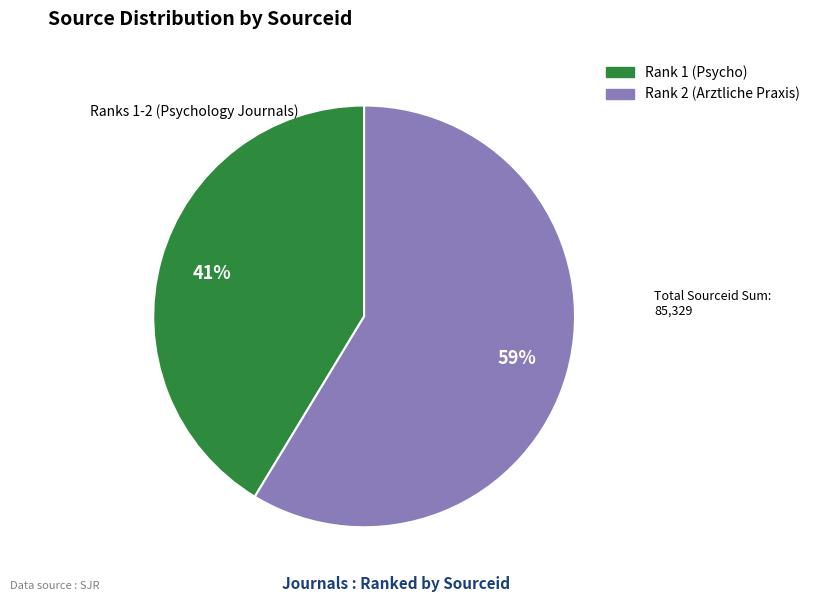

Which category has the smallest portion of the pie?

Rank 1 (Psycho)